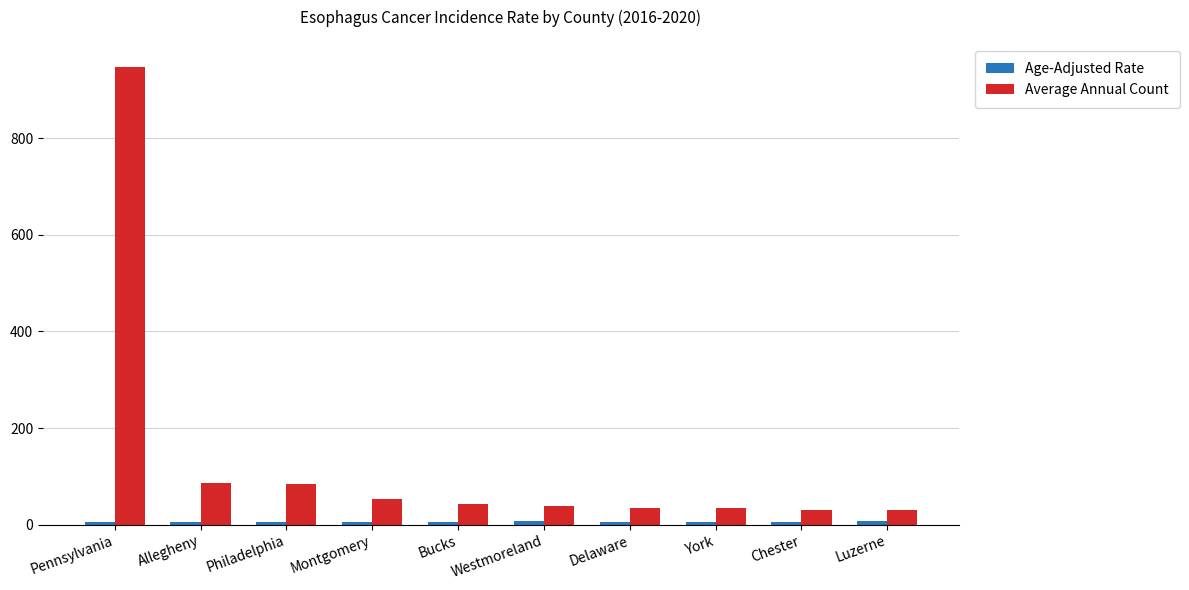

Which category has the highest value across all series?

Pennsylvania